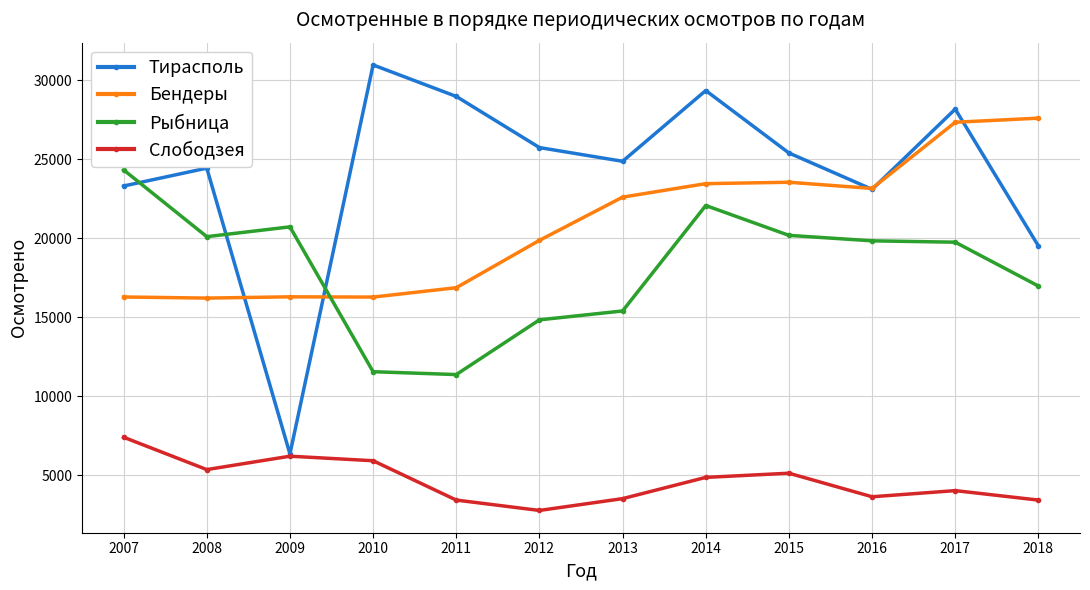

Does the chart have visible grid lines?

Yes